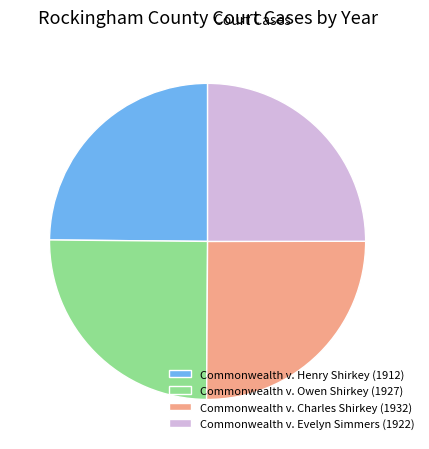

What is the ratio of the value at Commonwealth v. Henry Shirkey (1912) to the value at Commonwealth v. Evelyn Simmers (1922)?

1.0